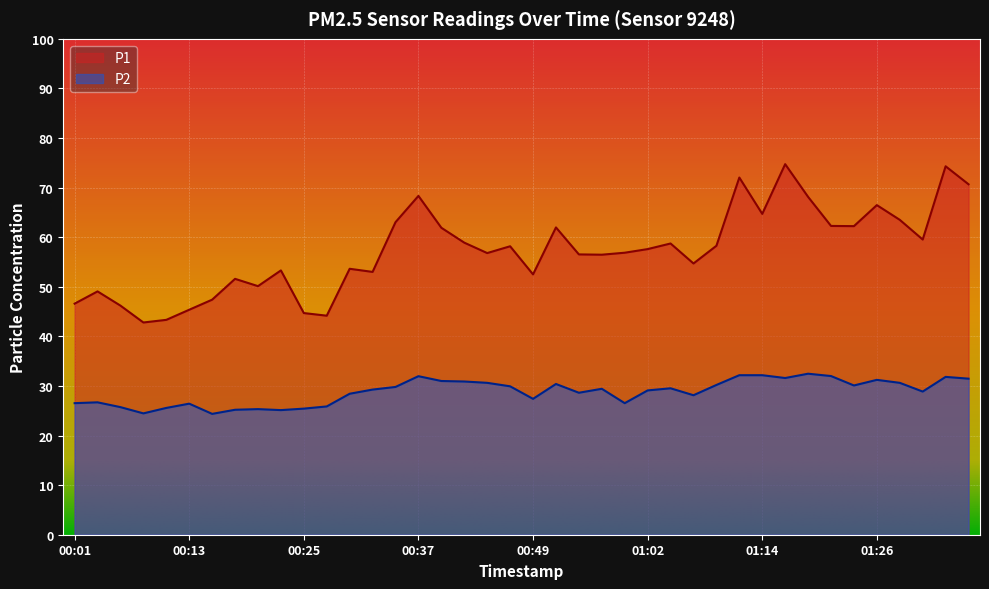

True or false: P2 and P1 cross at least once.

False